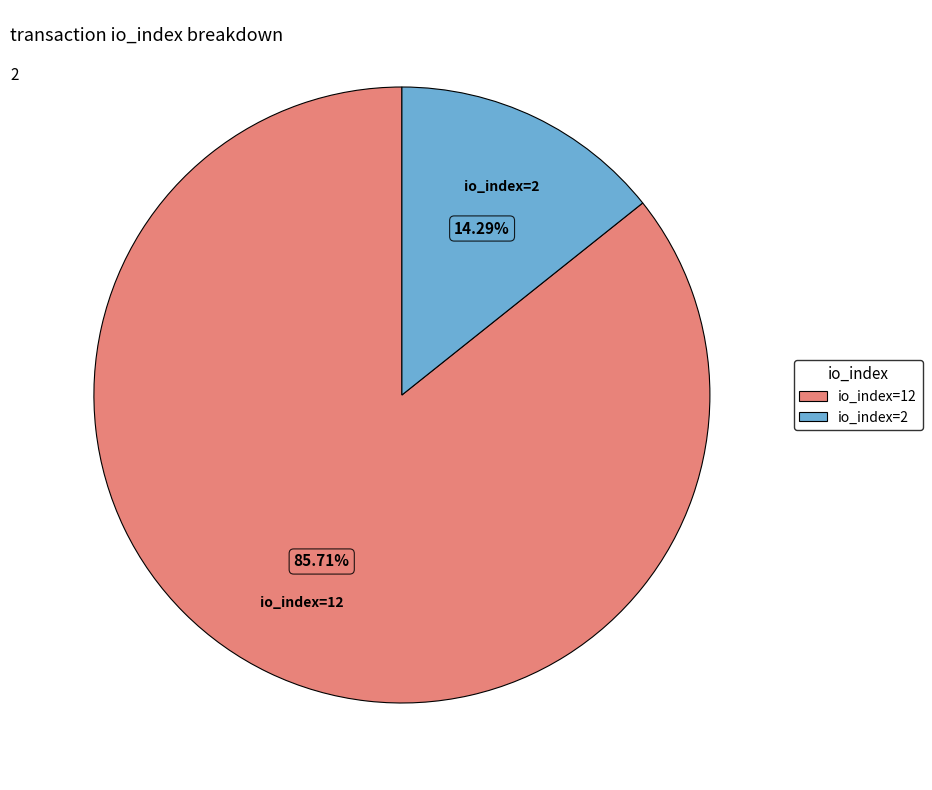

What percentage is the io_index=12 slice, to the nearest percent?

86%